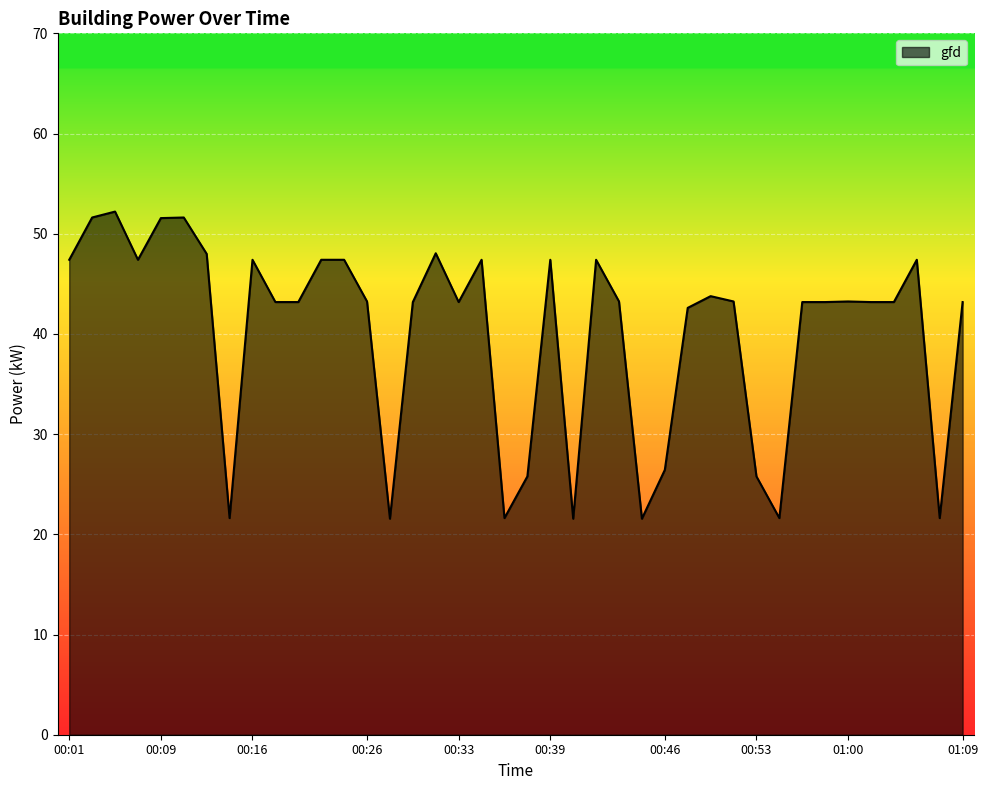

What is the maximum value shown in the chart?

52.2